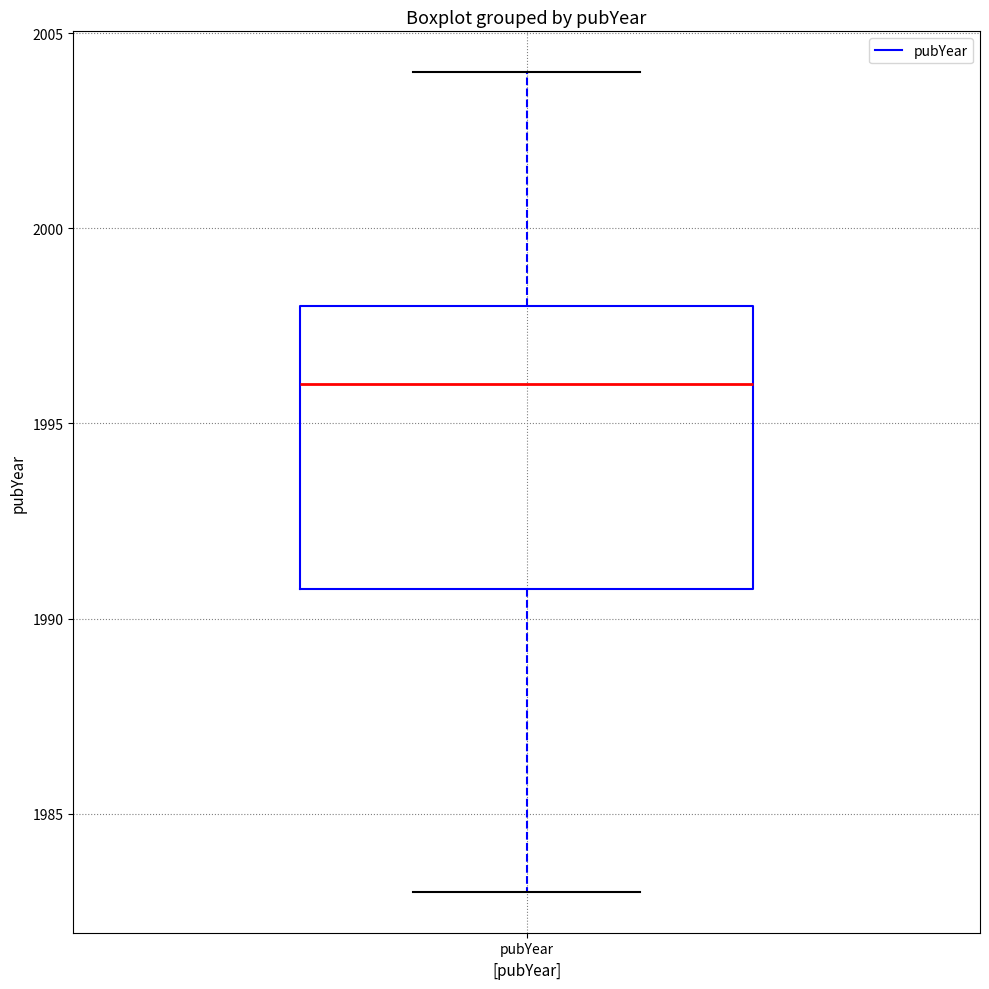

Transcribe this box plot: give where the median line is, the range the box spans, and where the two whiskers end, as read against the y-axis. The values are not printed on the chart, so give them approximately, as read against the axis.

median 1996, box 1991 to 1998, whiskers 1983 to 2004